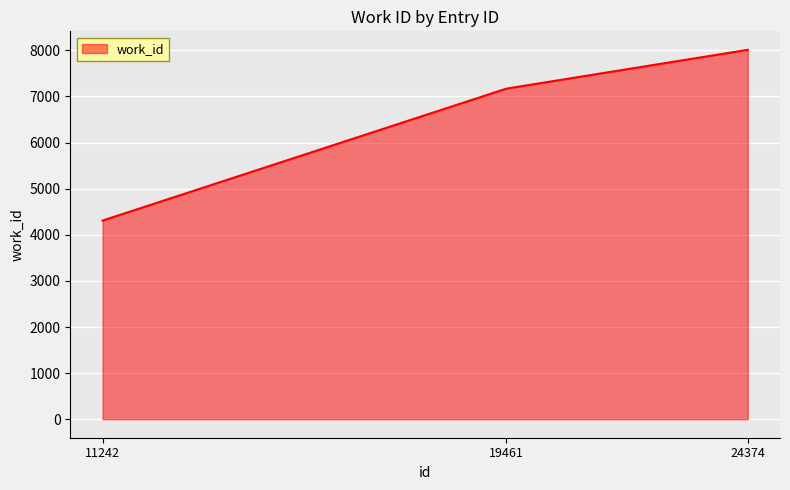

What value does the data have at 19461, to the nearest 50?

7150